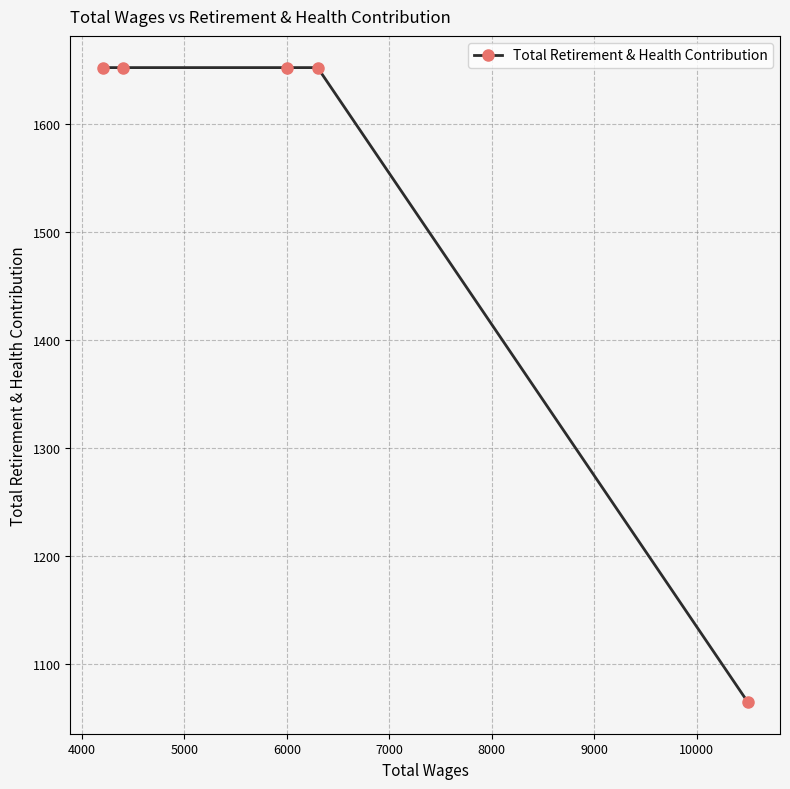

Does the chart have visible grid lines?

Yes